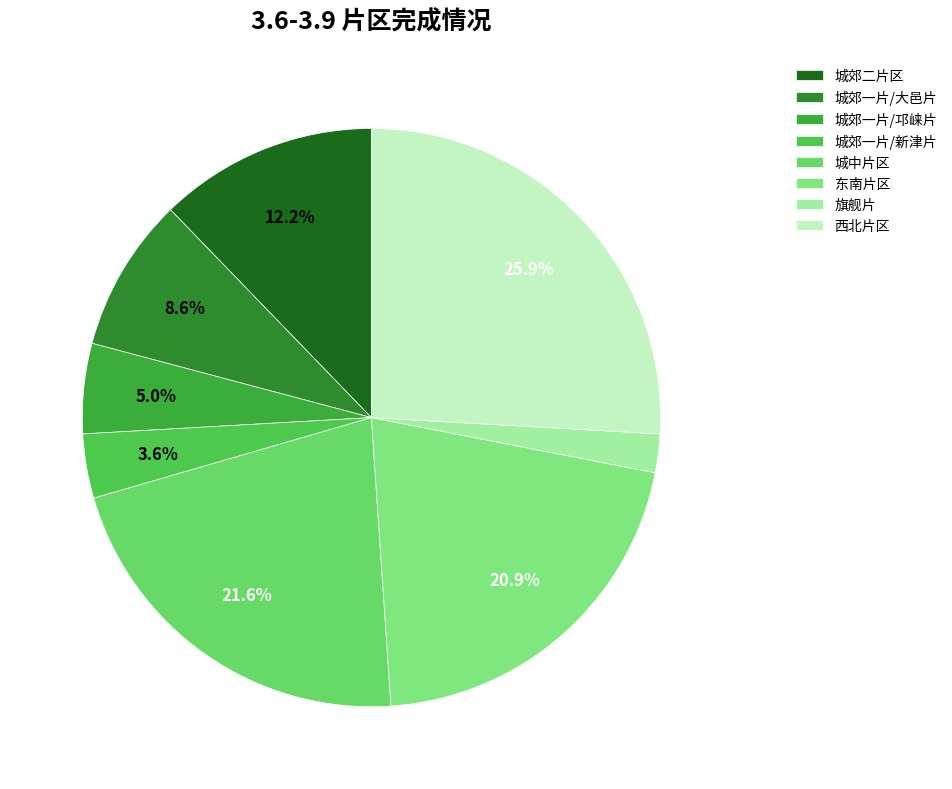

What percentage is the 城郊一片/新津片 slice, to the nearest percent?

4%